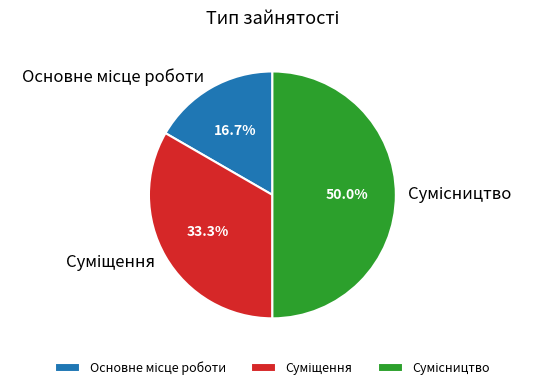

Count the number of slices in the pie.

3